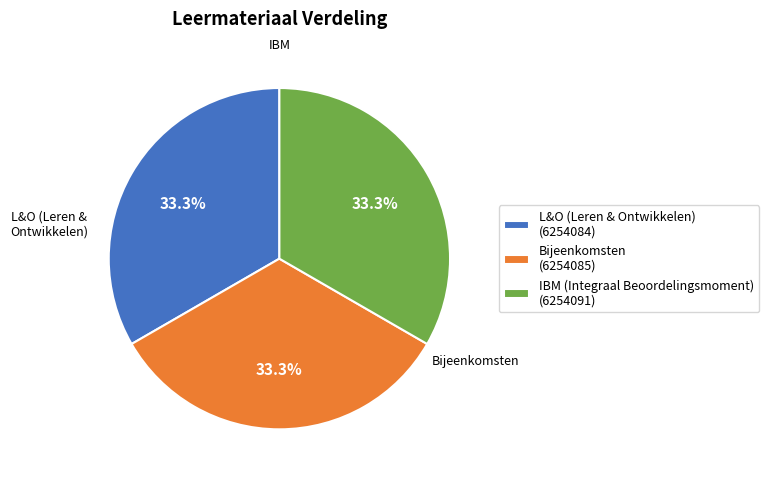

True or false: IBM (Integraal Beoordelingsmoment) accounts for 33% of the total.

True